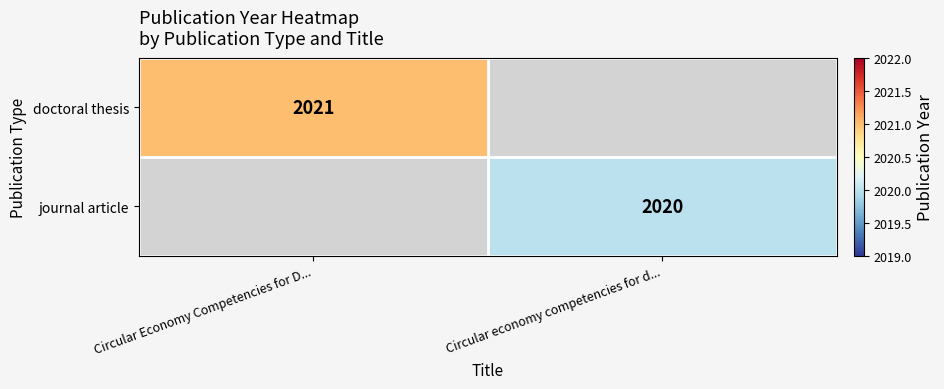

At which category does the chart reach its peak across all series?

Circular Economy Competencies for D...